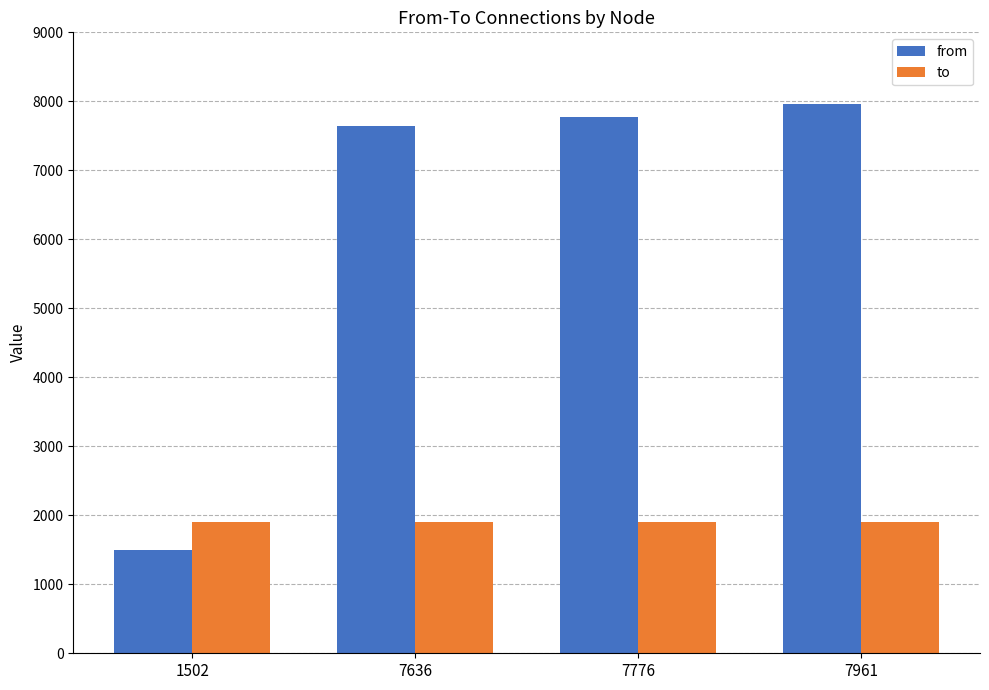

At which category is the sum across all series the highest?

7961